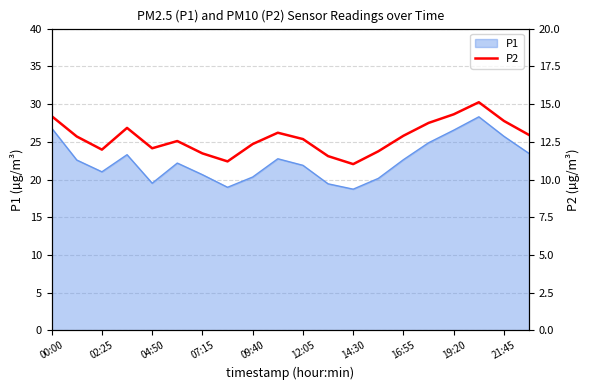

Reading left to right, list all the values displayed in this chart.

14.2	12.8	12.0	13.4	12.1	12.6	11.7	11.2	12.3	13.1	12.7	11.6	11.0	11.9	12.9	13.8	14.3	15.1	13.9	12.9